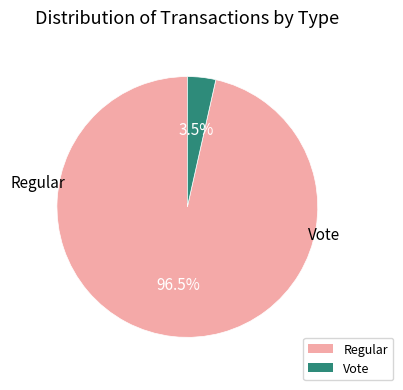

What is the ratio of the value at Regular to the value at Vote?

27.5